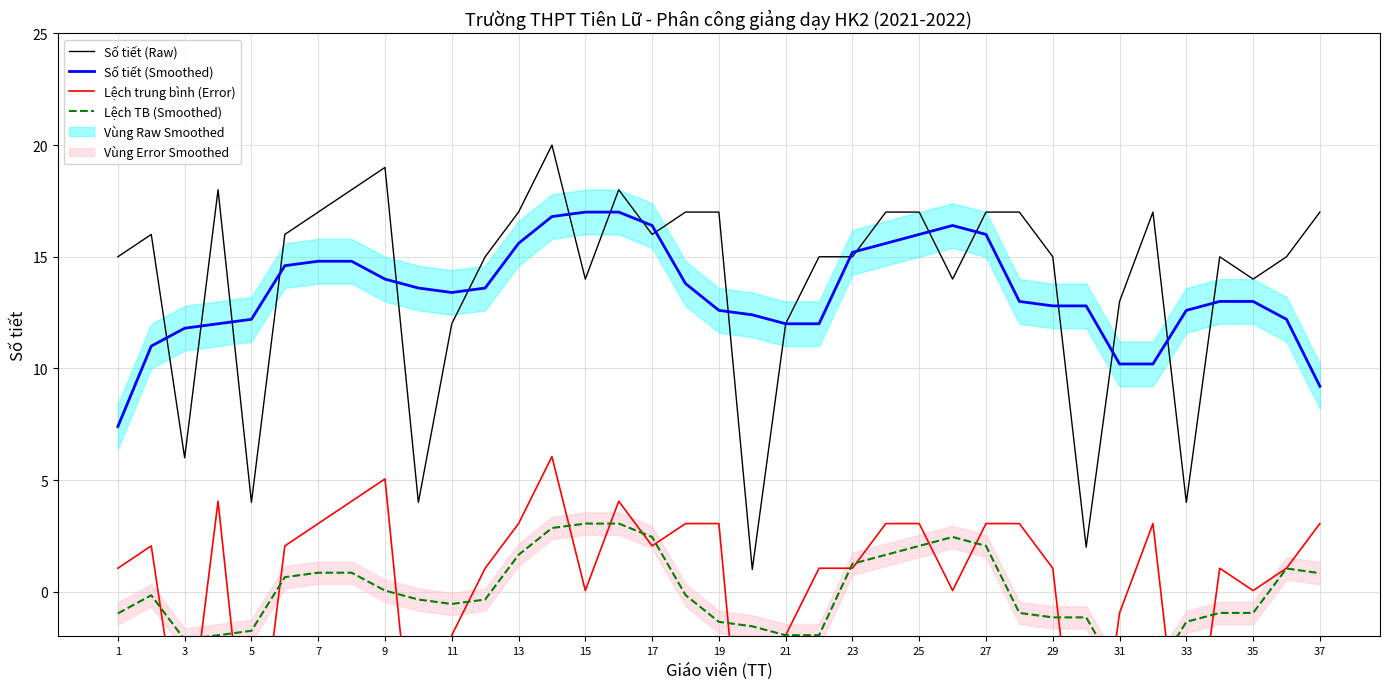

What is the minimum value for Lệch TB (Smoothed)?

-3.7